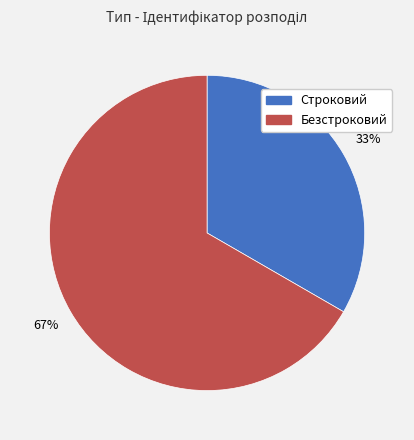

Count the number of slices in the pie.

2